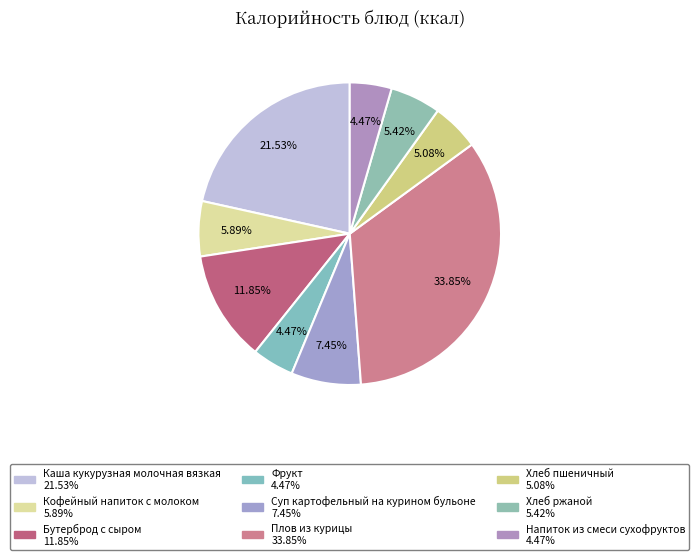

To the nearest percent, what is the difference between the Напиток из смеси сухофруктов and Каша кукурузная молочная вязкая slice percentages?

17%